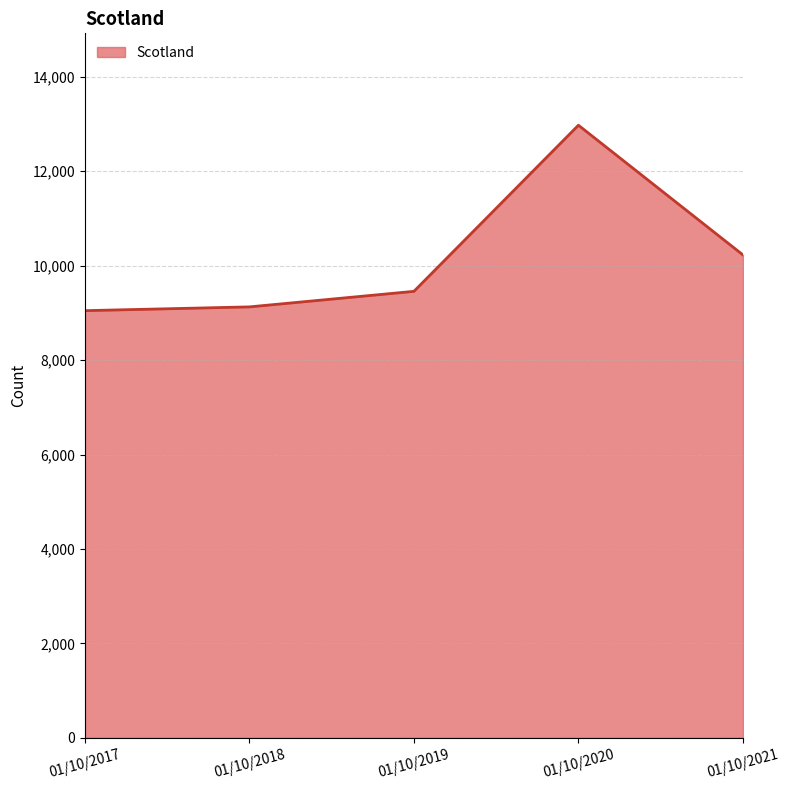

What is the maximum value shown in the chart?

12974